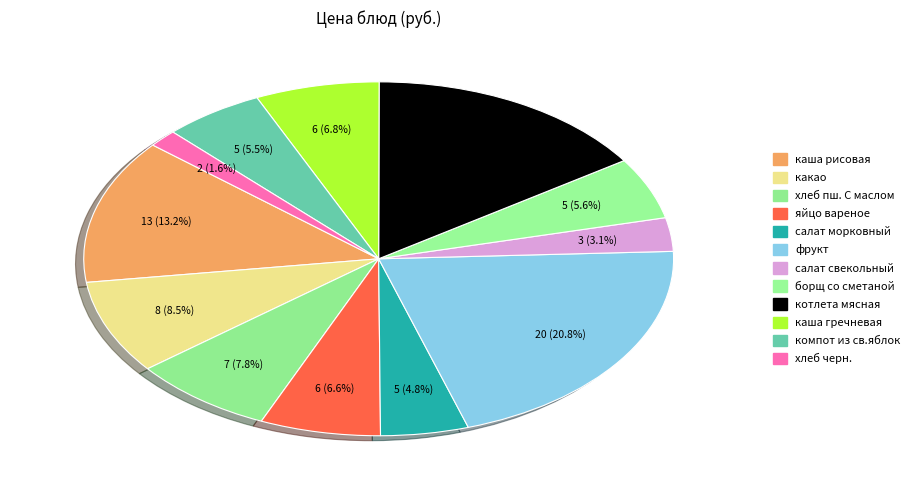

To the nearest percent, what portion does борщ со сметаной represent?

6%